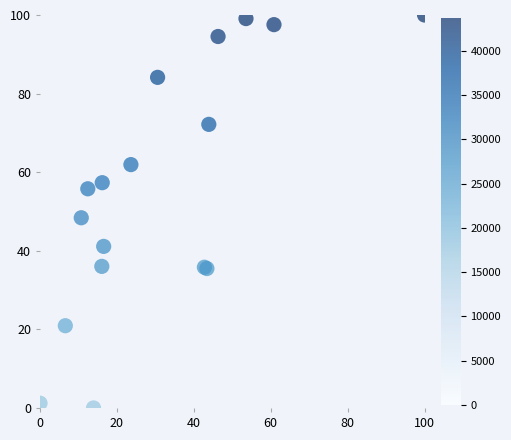

What Y value in the scatter plot is closest to 50?

48.4